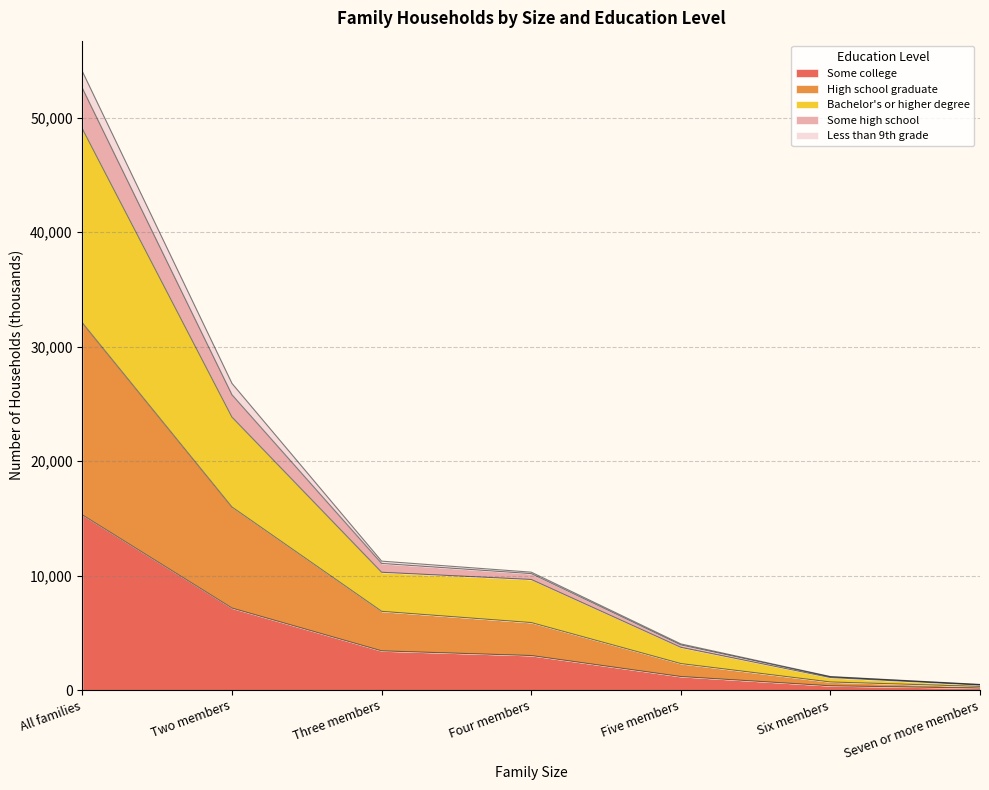

Is it true that Some high school equals 5913 at Four members?

False